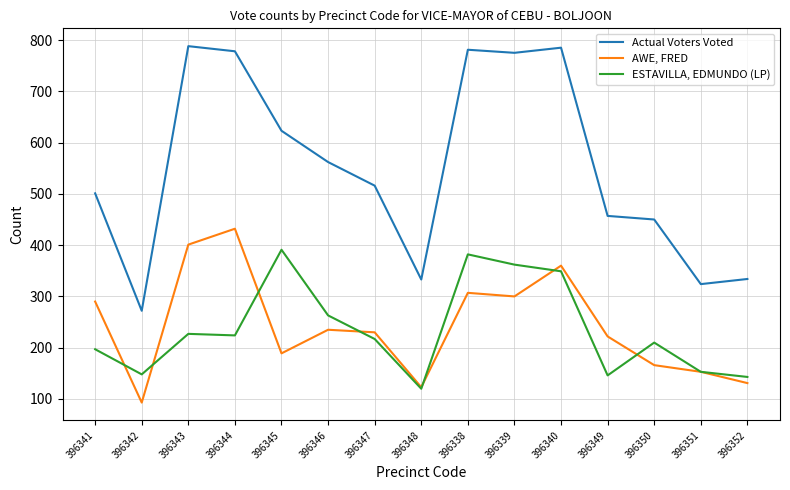

What is the maximum value shown in the chart?

788